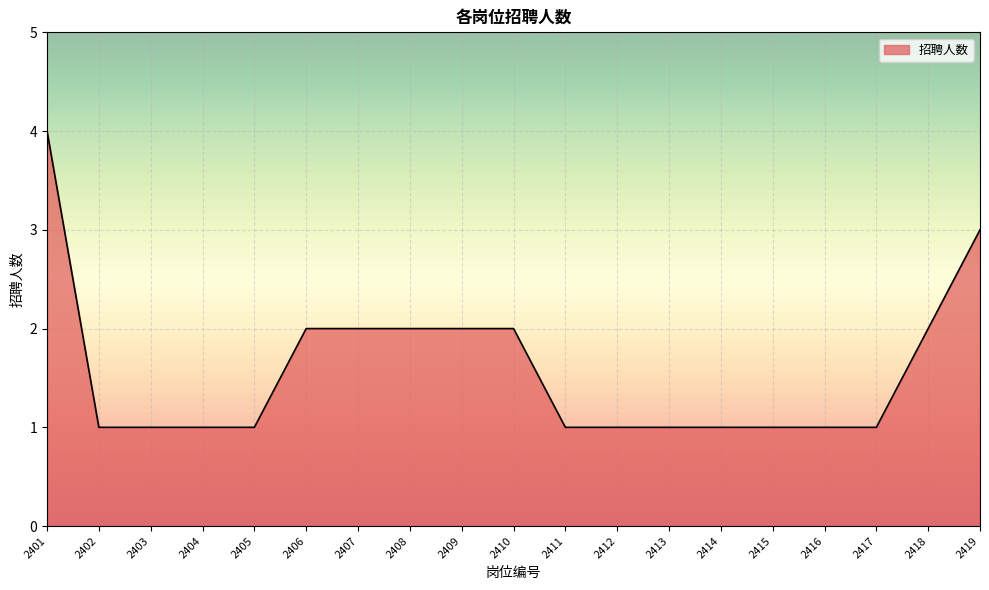

Is it true that the value at 2406 is 2?

True